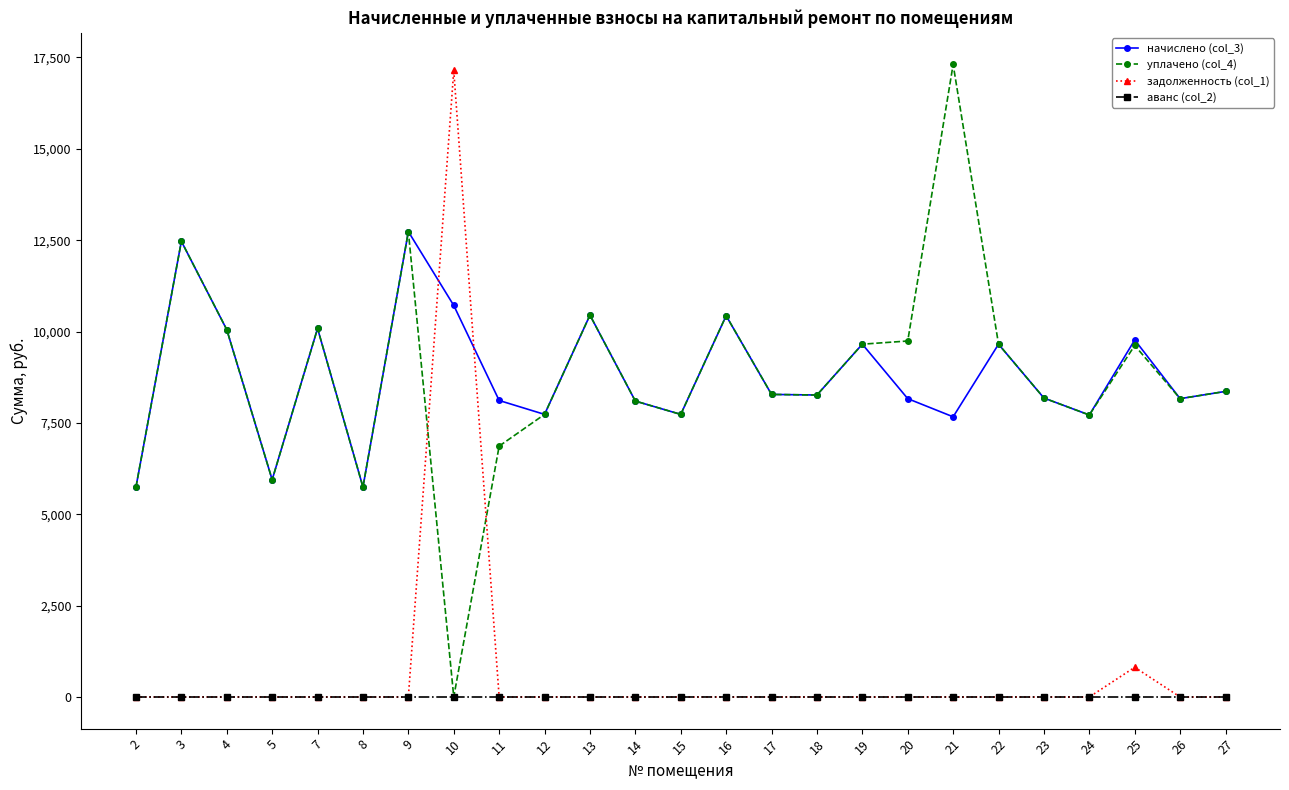

True or false: аванс (col_2) and начислено (col_3) intersect in this chart.

False